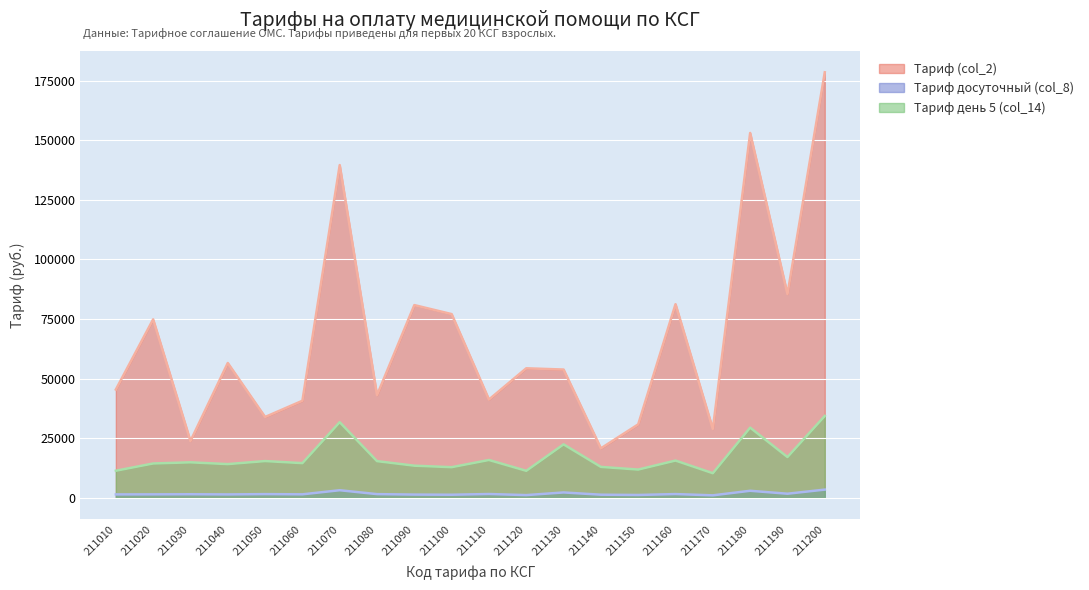

The Тариф досуточный (col_8) series shows 4933.5 at 211070. True or false?

False